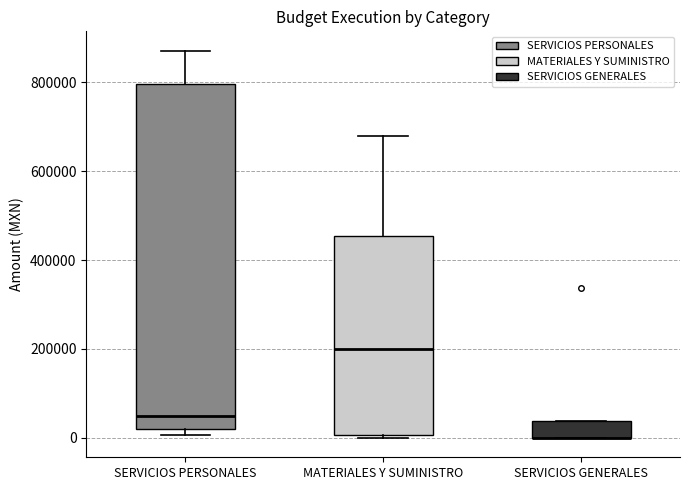

Reading left to right, read every box against the y-axis: the position of its median line, the range the box covers, and the ends of its whiskers. The values are not printed on the chart, so give them approximately, as read against the axis.

SERVICIOS PERSONALES: median 40000, box 20000 to 800000, whiskers 0 to 880000
MATERIALES Y SUMINISTRO: median 200000, box 0 to 460000, whiskers 0 to 680000
SERVICIOS GENERALES: median 0 (drawn on the box's lower edge), box 0 to 40000, whiskers 0 to 40000